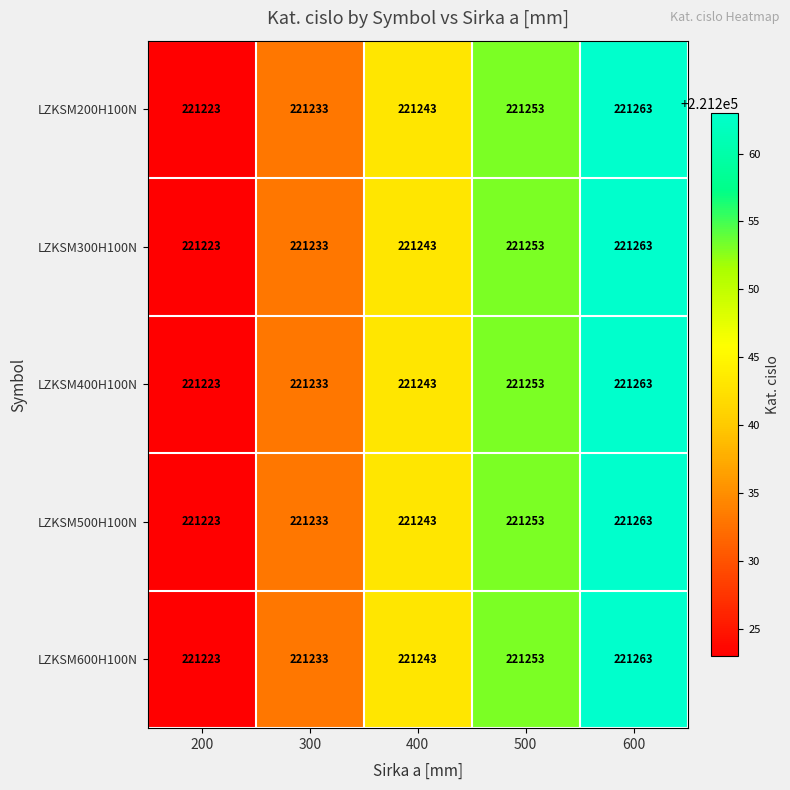

Which category has the lowest value across all series?

200